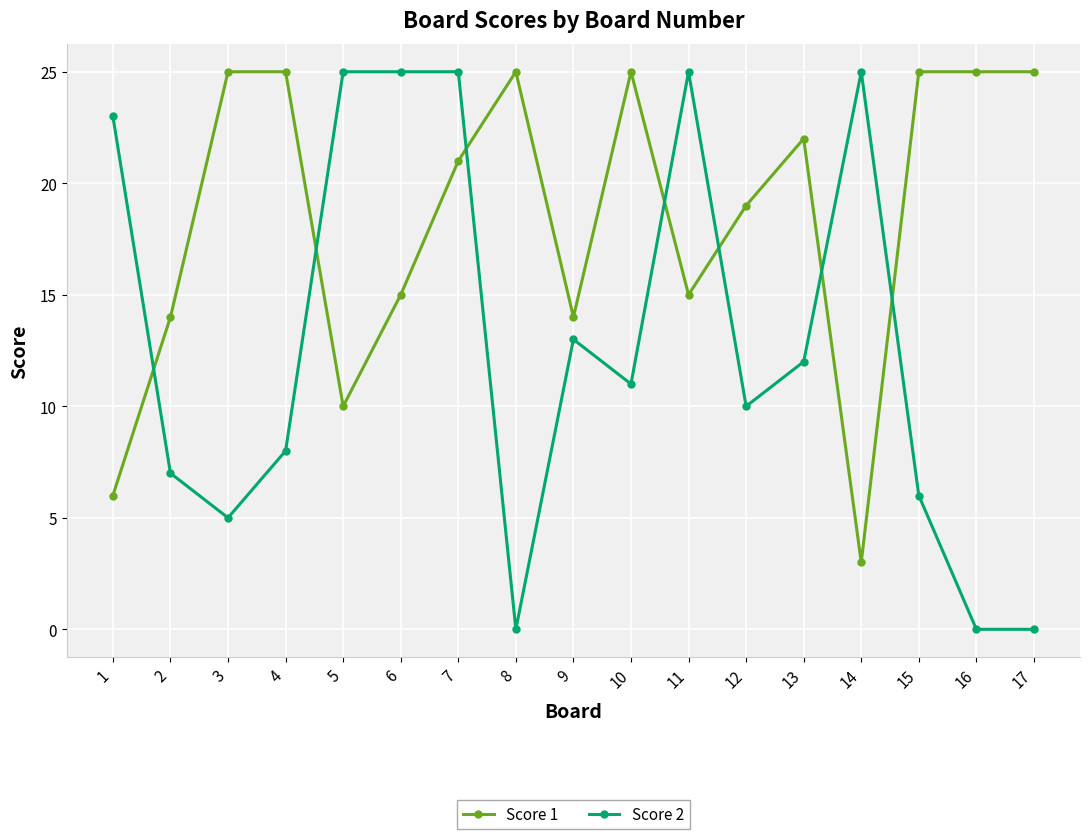

How many lines are shown in the chart?

2